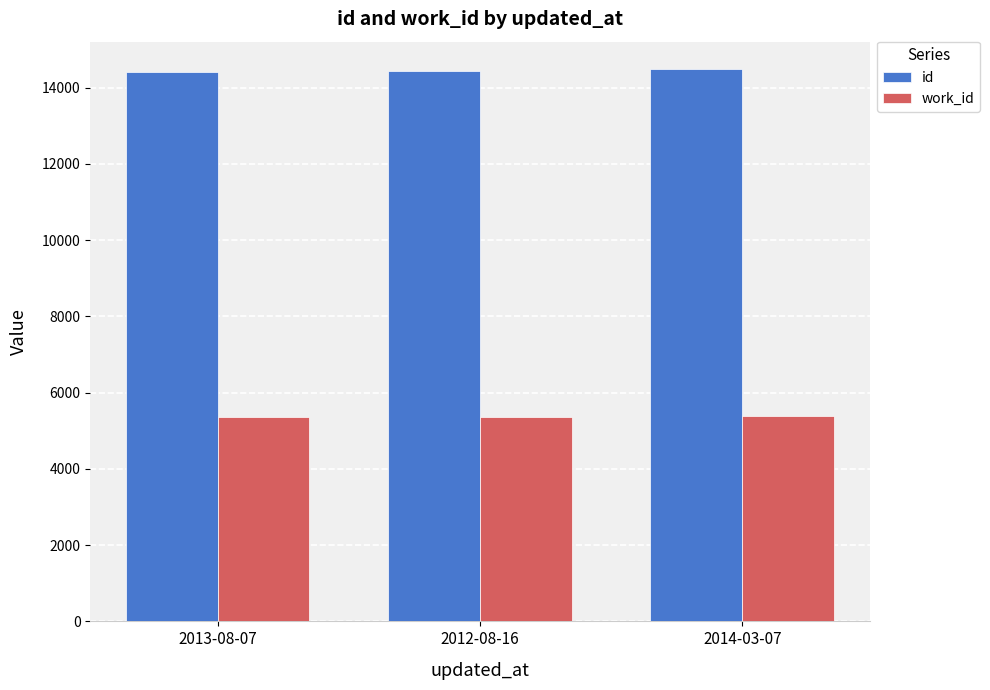

Is it true that work_id equals 5366 at 2012-08-16?

True